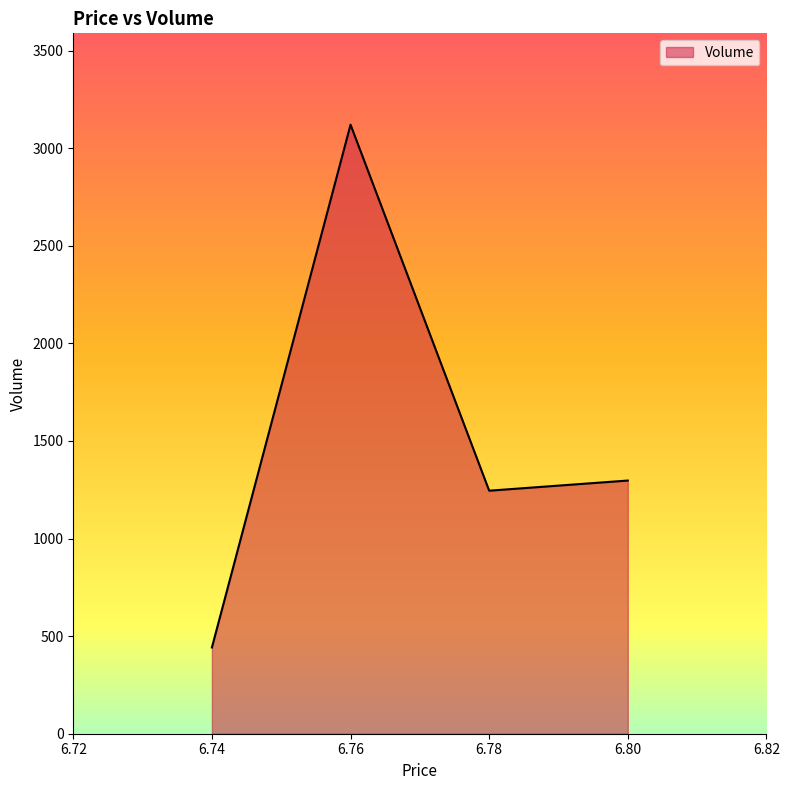

How many distinct data groups are displayed?

1